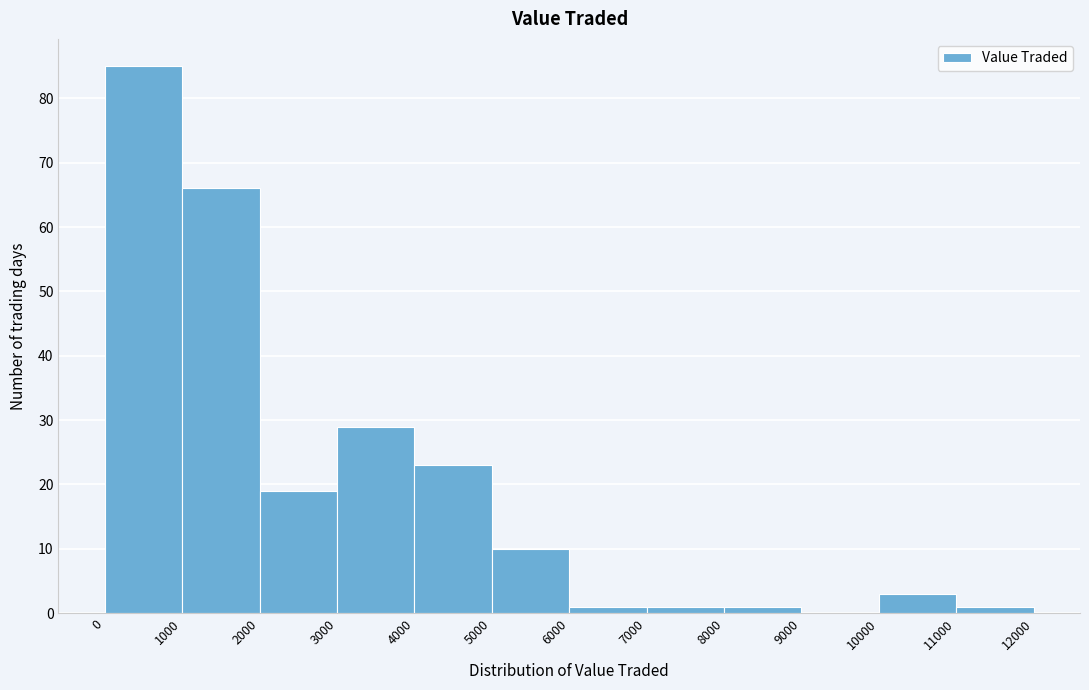

How tall is the bar that spans 3000 to 4000 on the x-axis? The values are not printed on the chart, so give them approximately, as read against the axis.

29